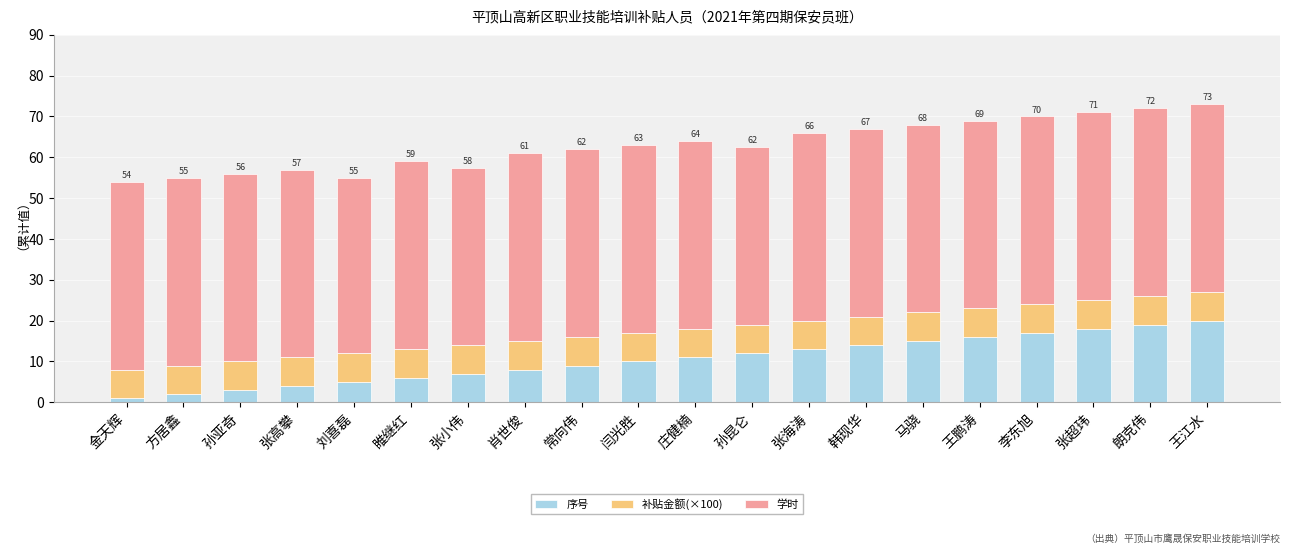

What is the total value across all series at 庄健楠?

64.0